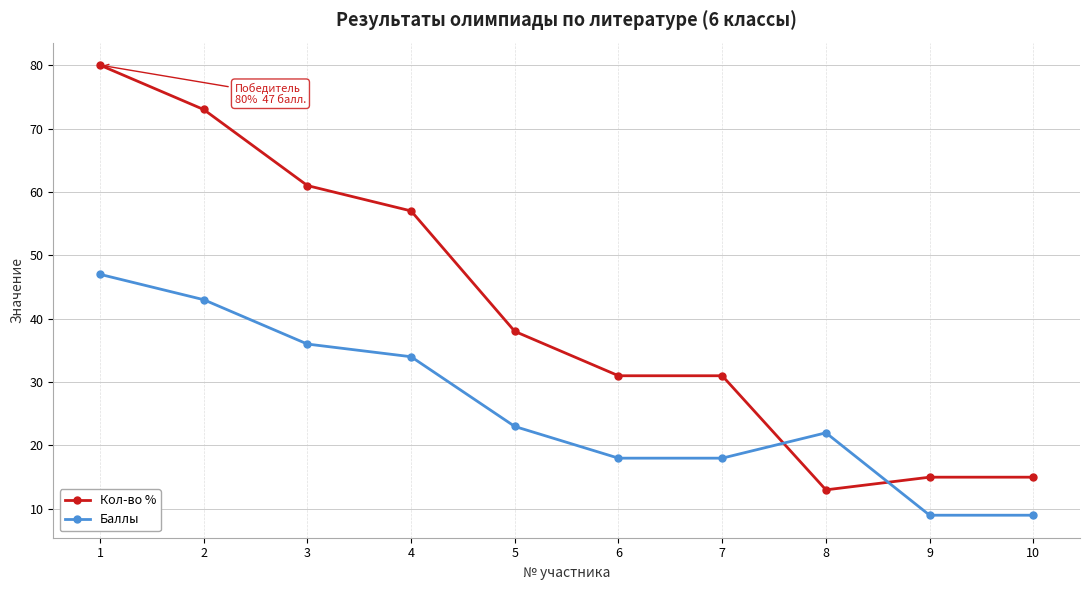

At which category is the sum across all series the highest?

1